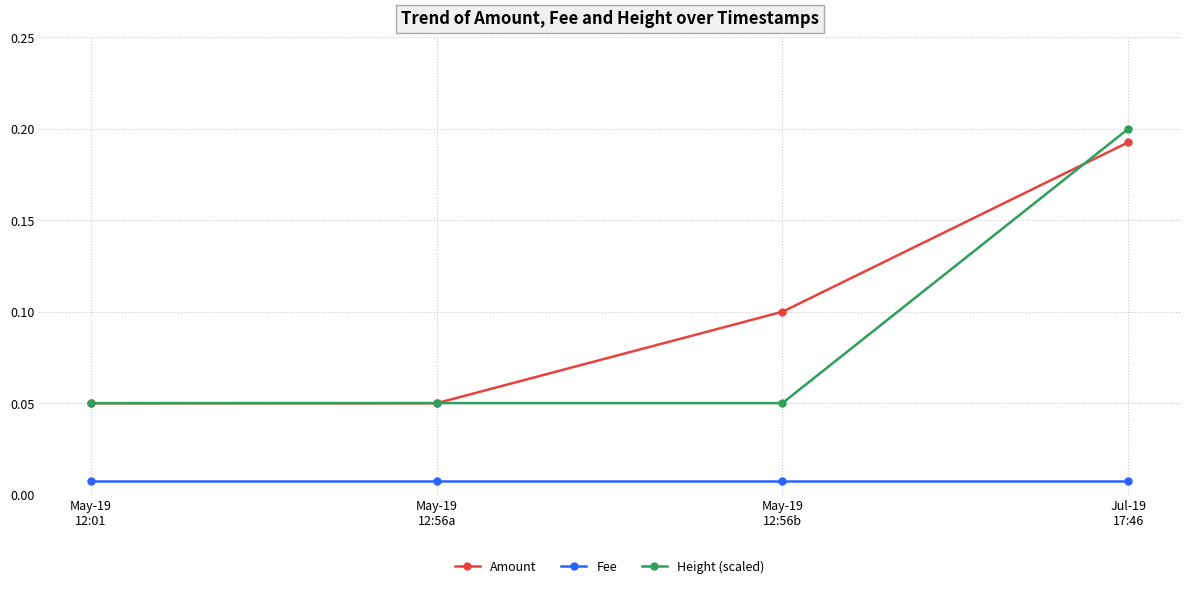

Is the value of Height (scaled) at May-19
12:01 greater than the value of Fee at May-19
12:56b?

Yes